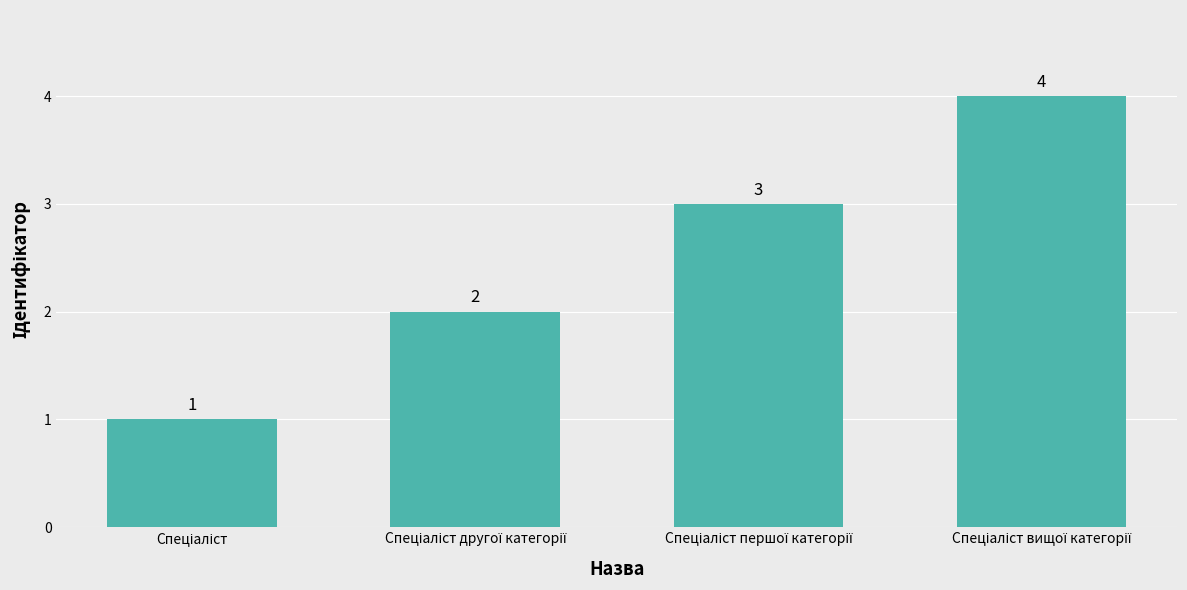

Are the bars horizontal?

No